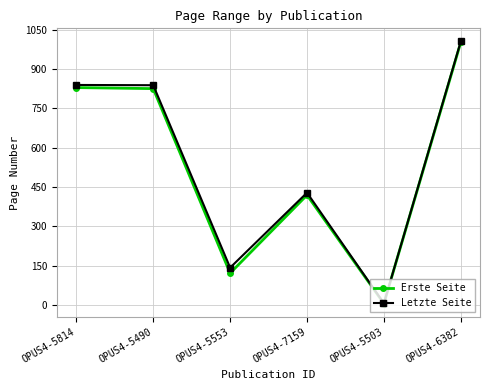

The Erste Seite series shows 30 at OPUS4-5553. True or false?

False